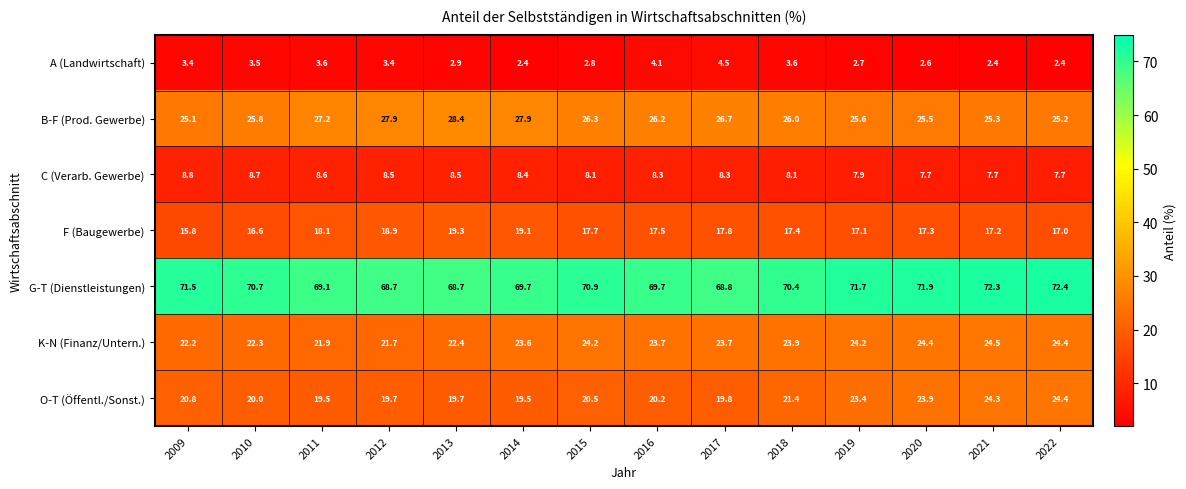

What is the smallest value displayed?

2.4